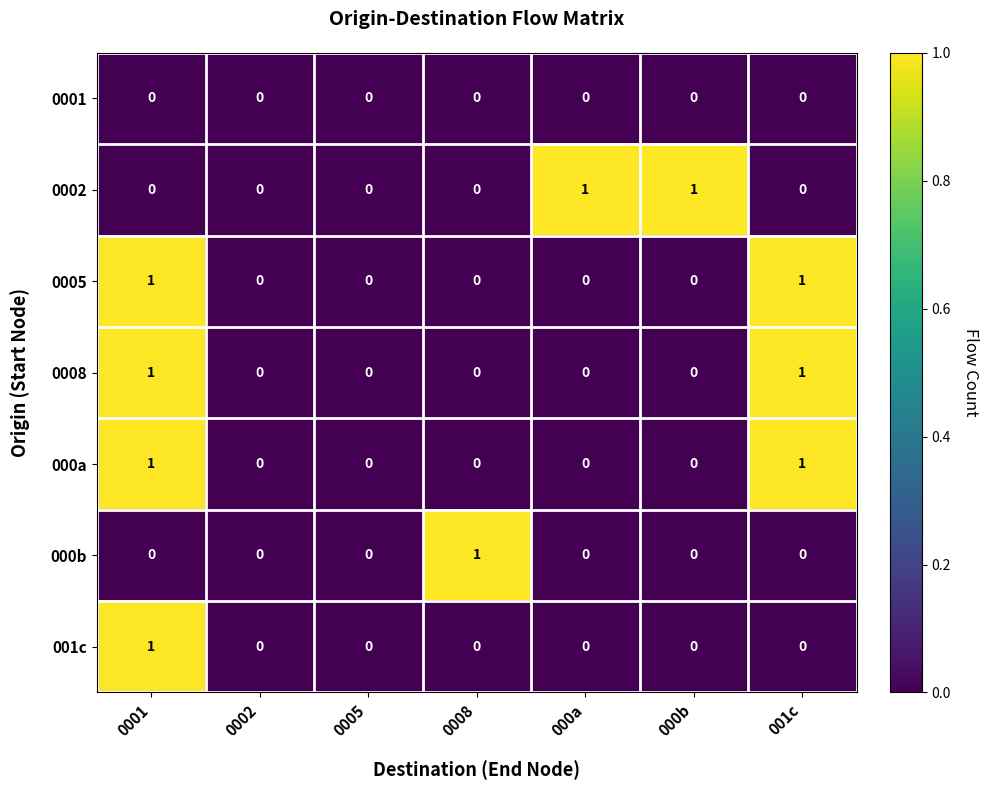

At which category is the sum across all series the highest?

0001